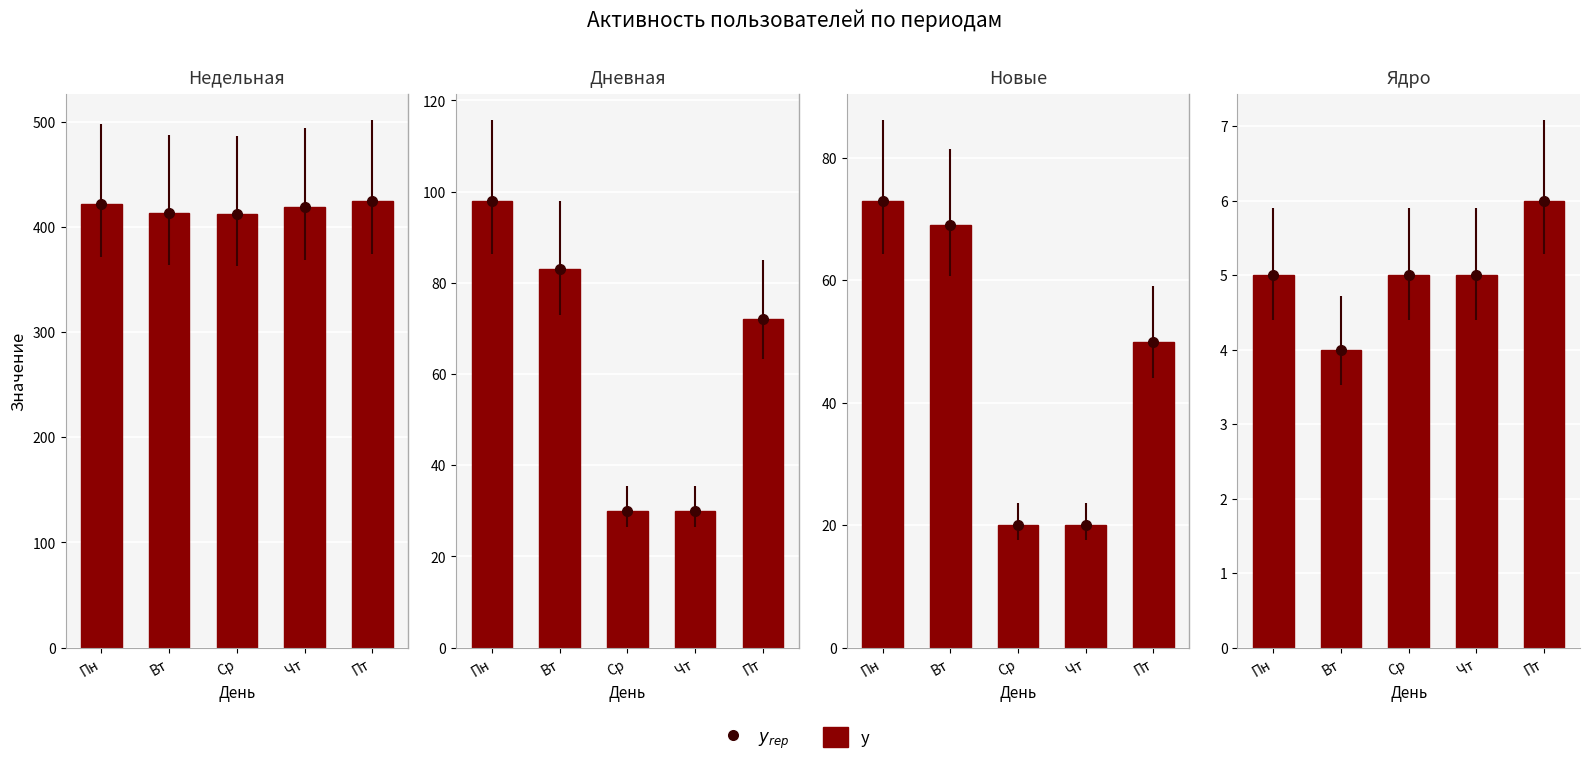

Reading right to left, extract all data points from this chart.

6	5	5	4	5